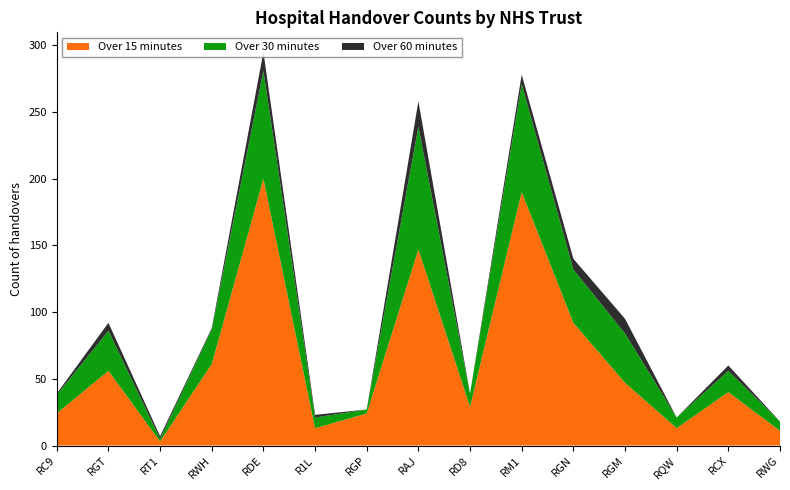

Reading right to left, list all the values displayed in this chart.

Over 15 minutes: RWG=11	RCX=40	RQW=13	RGM=47	RGN=92	RM1=190	RD8=29	RAJ=147	RGP=24	R1L=13	RDE=200	RWH=61	RT1=3	RGT=56	RC9=24
Over 30 minutes: RWG=7	RCX=16	RQW=8	RGM=37	RGN=40	RM1=81	RD8=10	RAJ=92	RGP=3	R1L=8	RDE=81	RWH=26	RT1=2	RGT=30	RC9=14
Over 60 minutes: RWG=0	RCX=4	RQW=0	RGM=11	RGN=8	RM1=7	RD8=0	RAJ=19	RGP=0	R1L=2	RDE=14	RWH=1	RT1=2	RGT=6	RC9=1